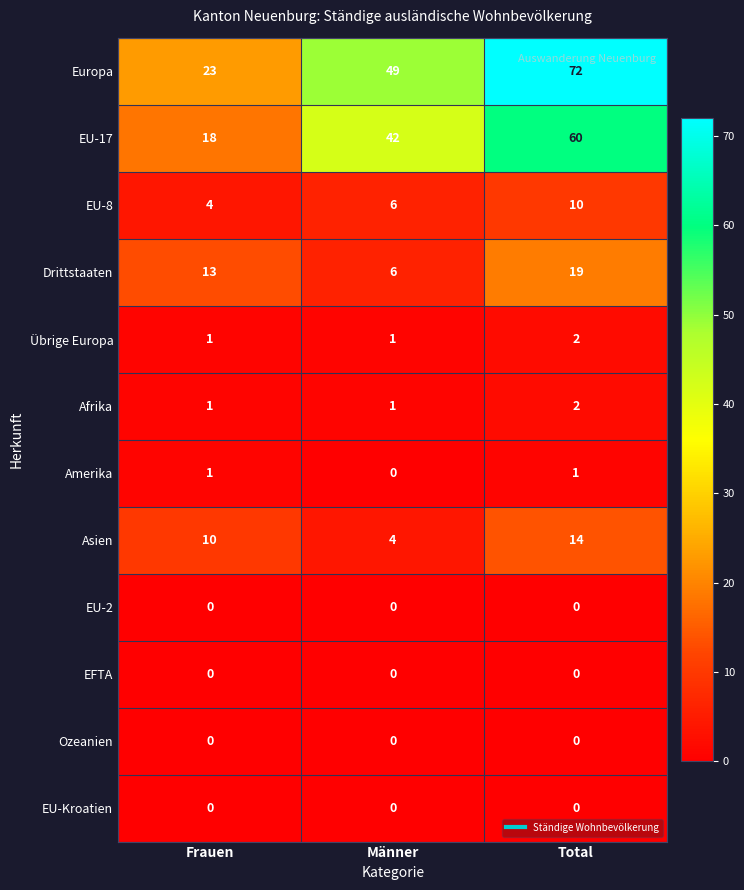

What value does the Europa series have at Frauen?

23